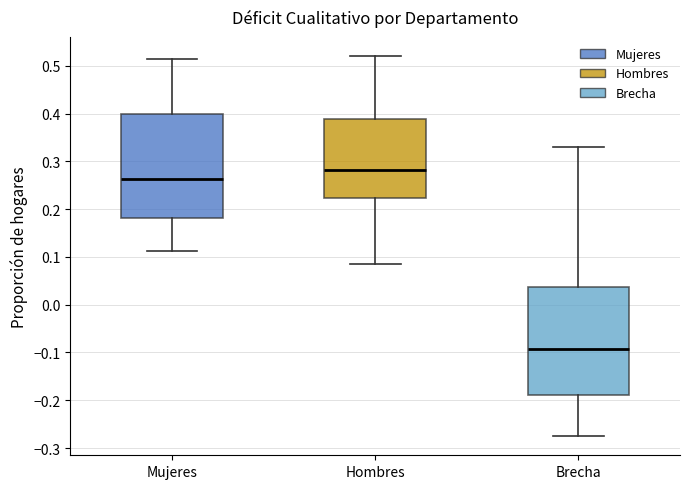

Which box has the highest median line?

Hombres